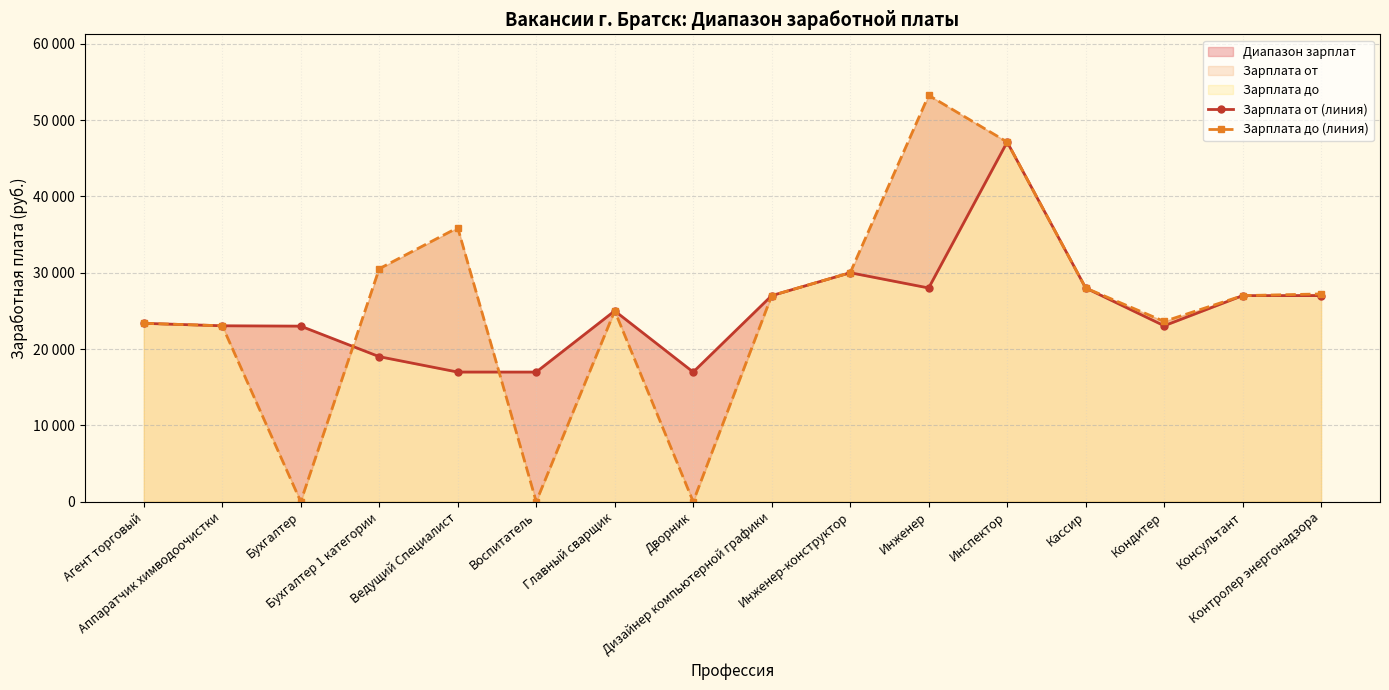

At which category is the sum across all series the highest?

Инспектор